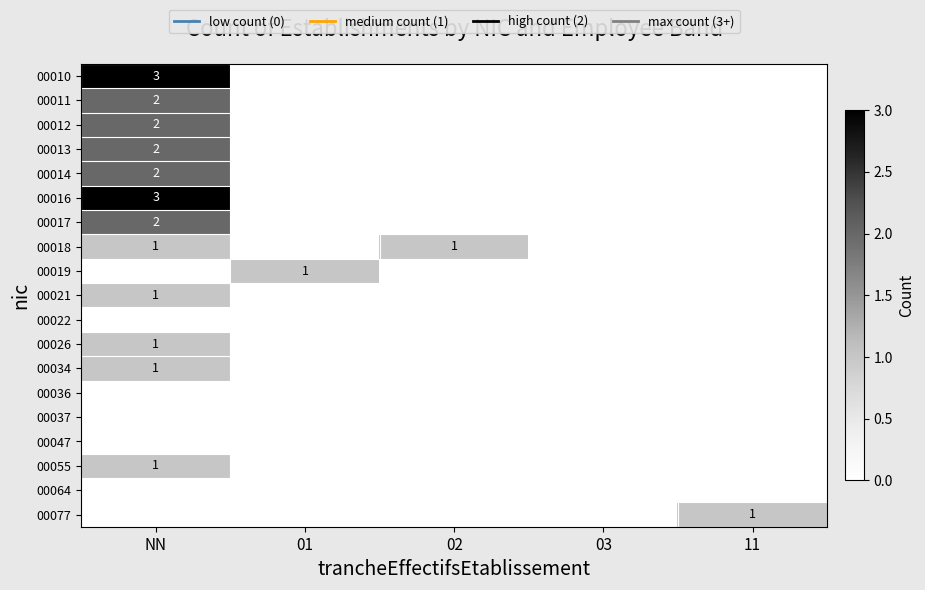

What is the difference between the 00026 values at NN and 11?

1